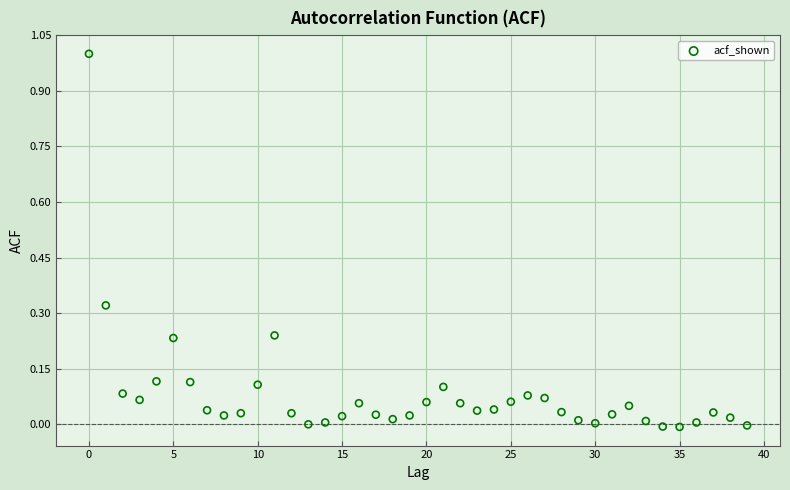

What is the range of Y values (max minus min)?

1.0